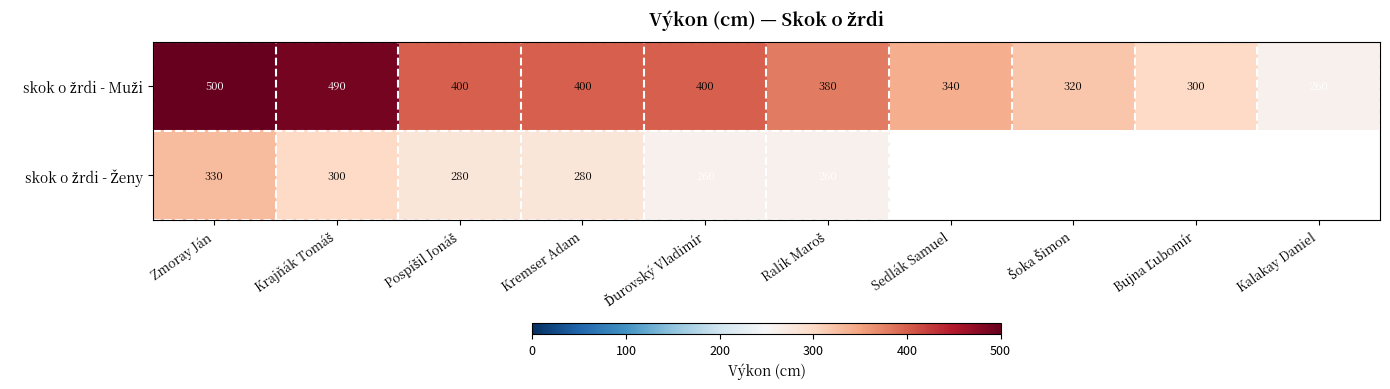

What is the minimum value shown in the chart?

260.0